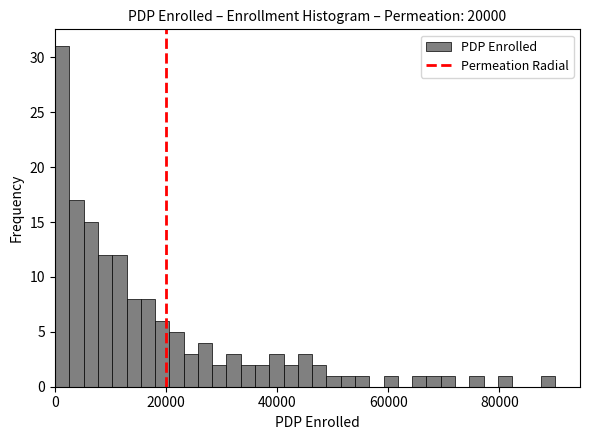

Around what value on the x-axis is the tallest bar? Give the approximate position of its centre, as read against the axis.

2000